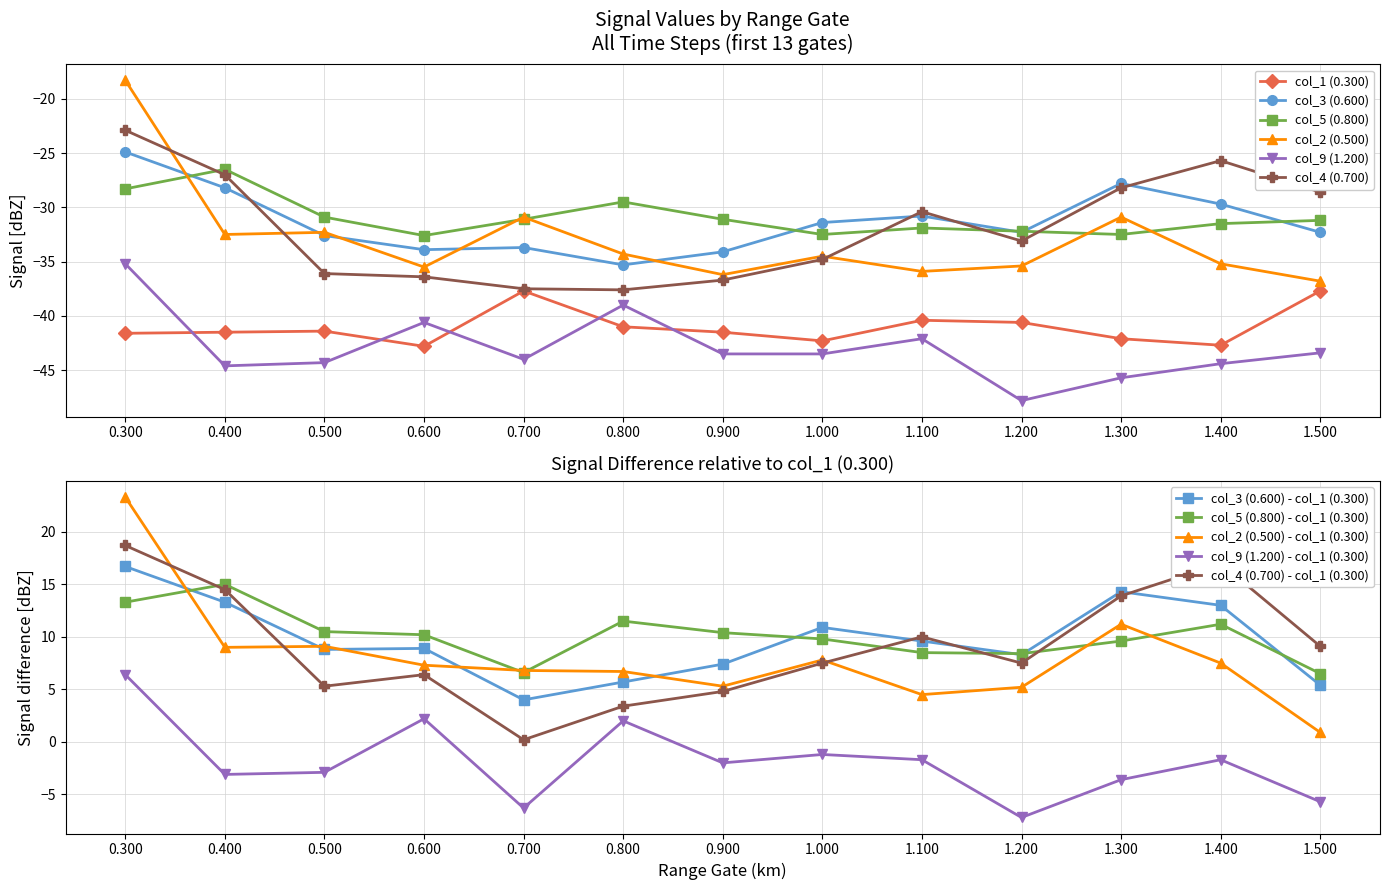

Does the chart have visible grid lines?

Yes